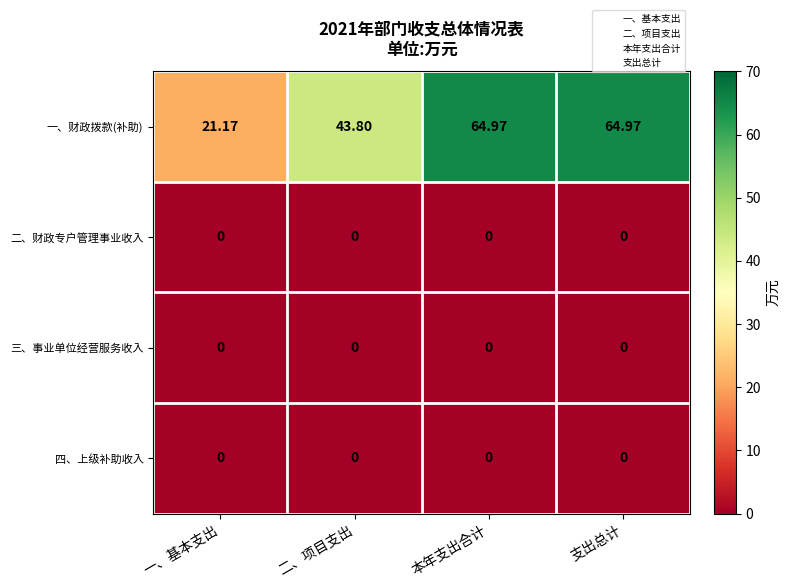

Which series has the largest range (max minus min)?

一、财政拨款(补助)